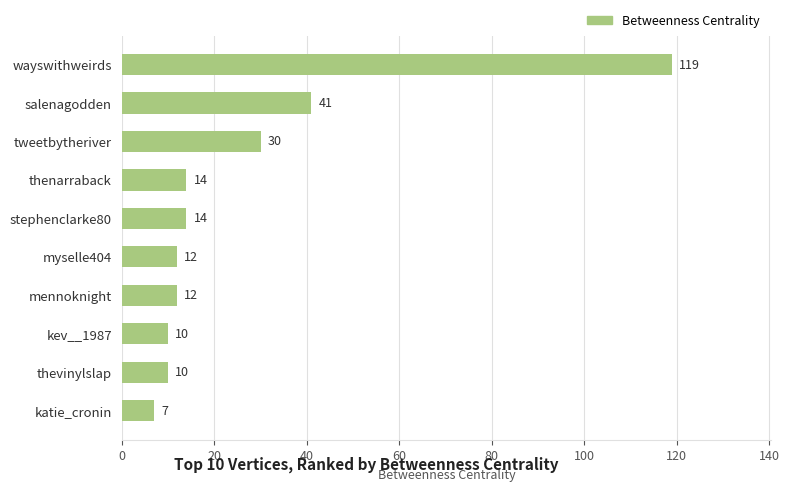

What is the change in value from stephenclarke80 to wayswithweirds?

+105